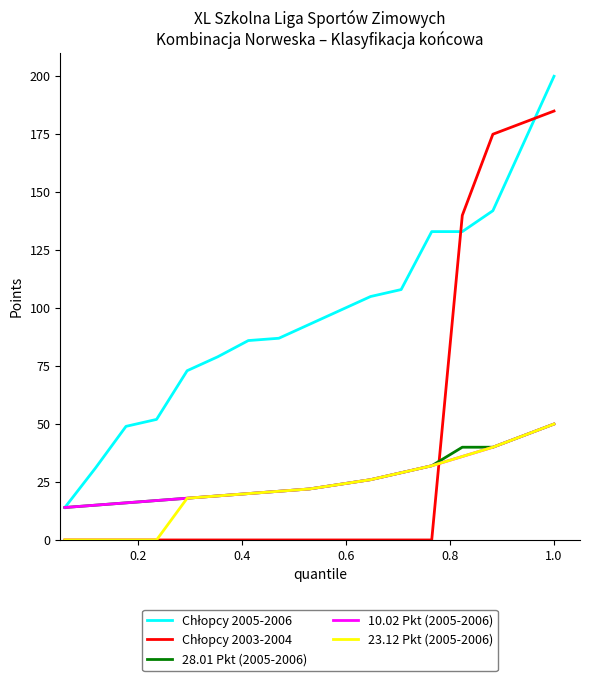

What is the maximum value shown in the chart?

200